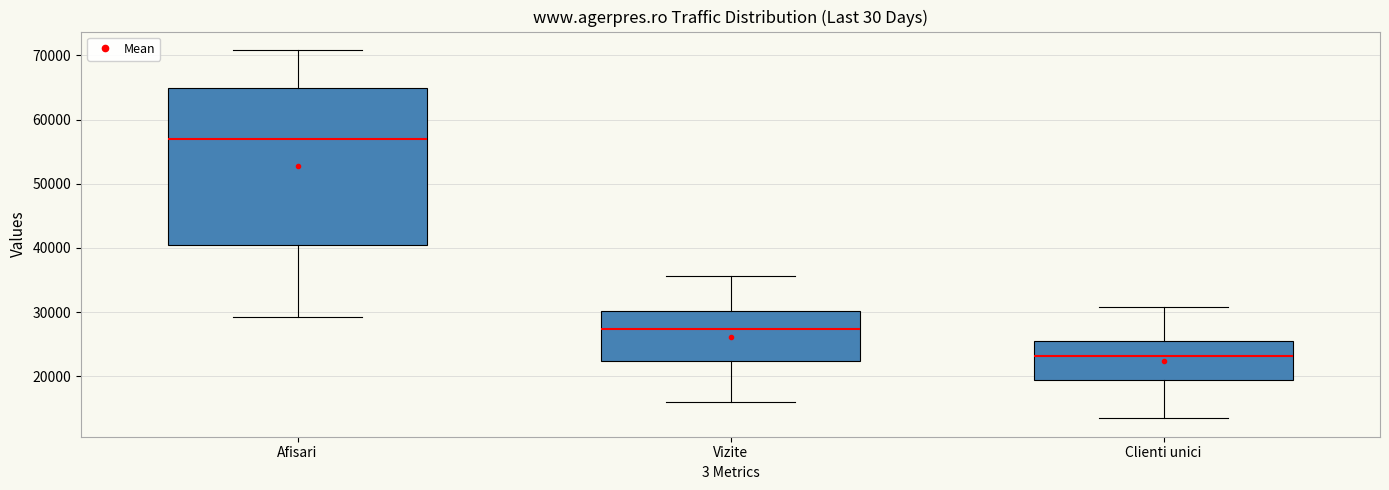

Reading left to right, transcribe this box plot: for each box, give where its median line is, the range the box spans, and where its two whiskers end, as read against the y-axis. The values are not printed on the chart, so give them approximately, as read against the axis.

Afisari: median 57000, box 40000 to 65000, whiskers 29000 to 71000
Vizite: median 27000, box 22000 to 30000, whiskers 16000 to 36000
Clienti unici: median 23000, box 19000 to 26000, whiskers 13000 to 31000